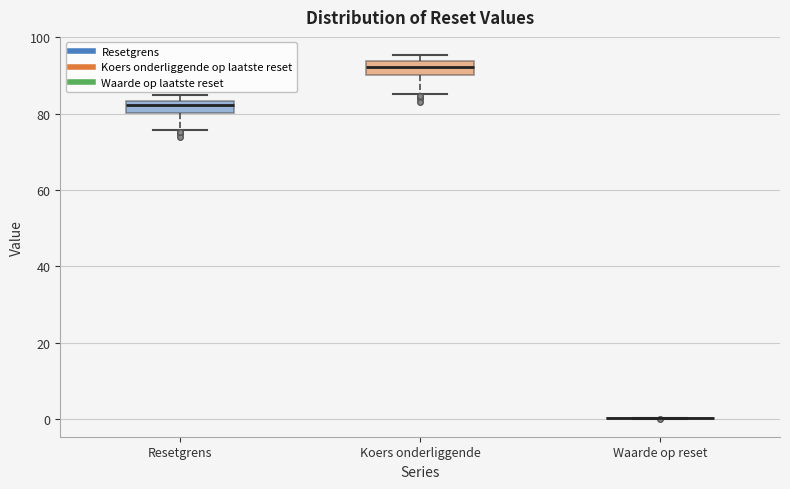

Reading left to right, read every box against the y-axis: the position of its median line, the range the box covers, and the ends of its whiskers. The values are not printed on the chart, so give them approximately, as read against the axis.

Resetgrens: median 82, box 80 to 84, whiskers 76 to 84 (just above the box's upper edge)
Koers onderliggende: median 92, box 90 to 94, whiskers 86 to 96
Waarde op reset: box collapsed to a line at 0, whiskers 0 to 0